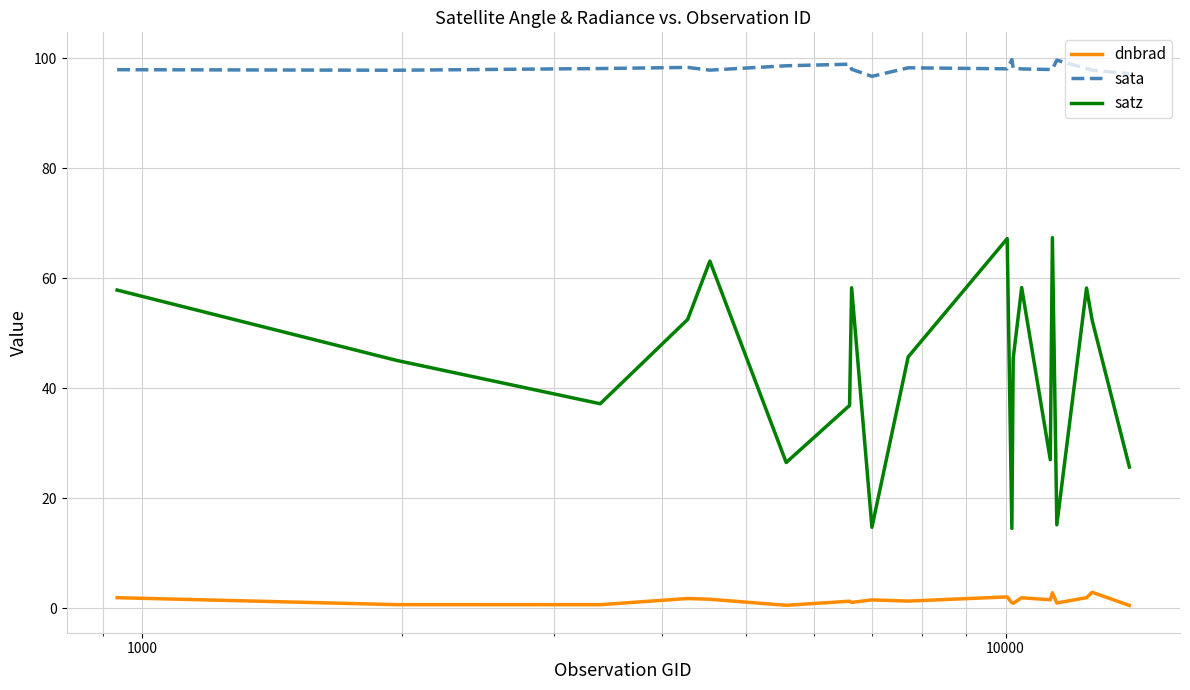

What is the average value of the dnbrad series?

1.5